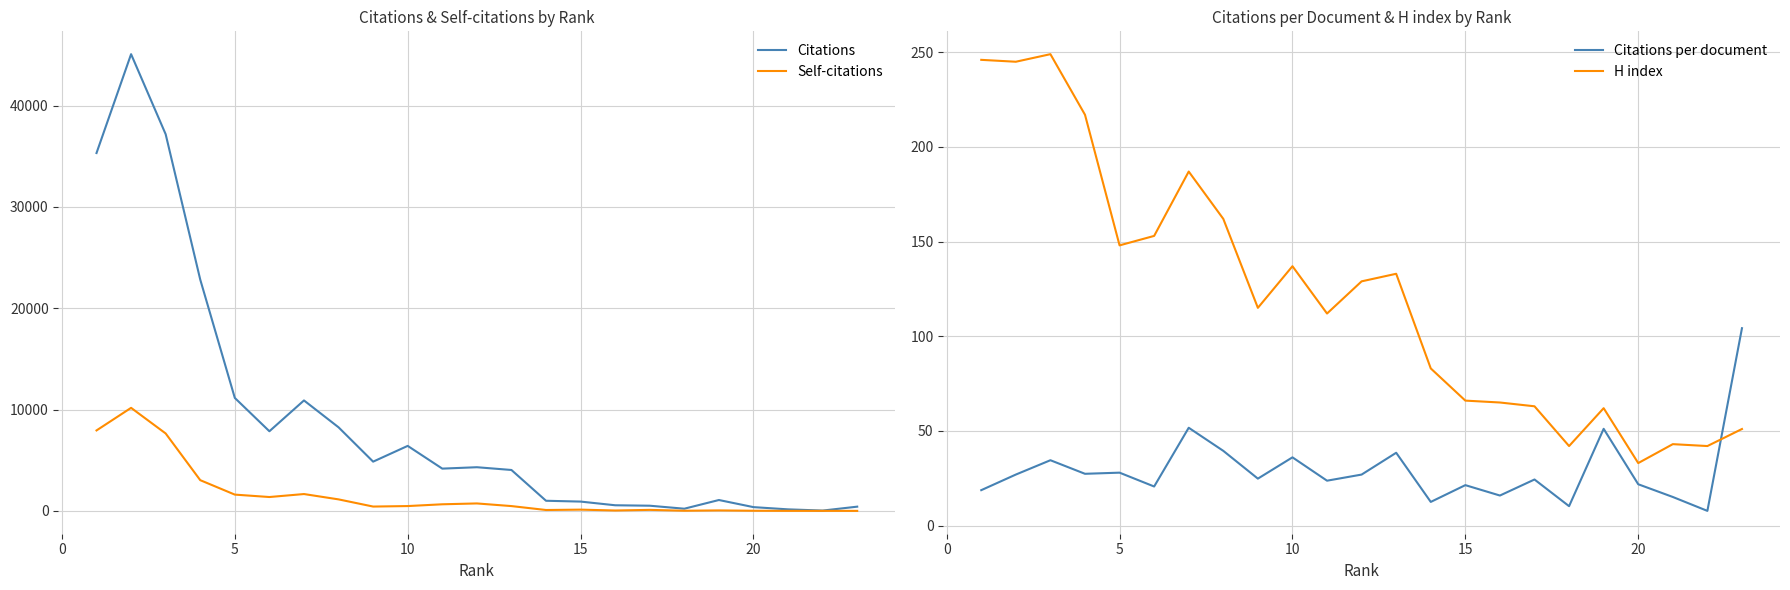

True or false: Citations and Self-citations cross at least once.

False